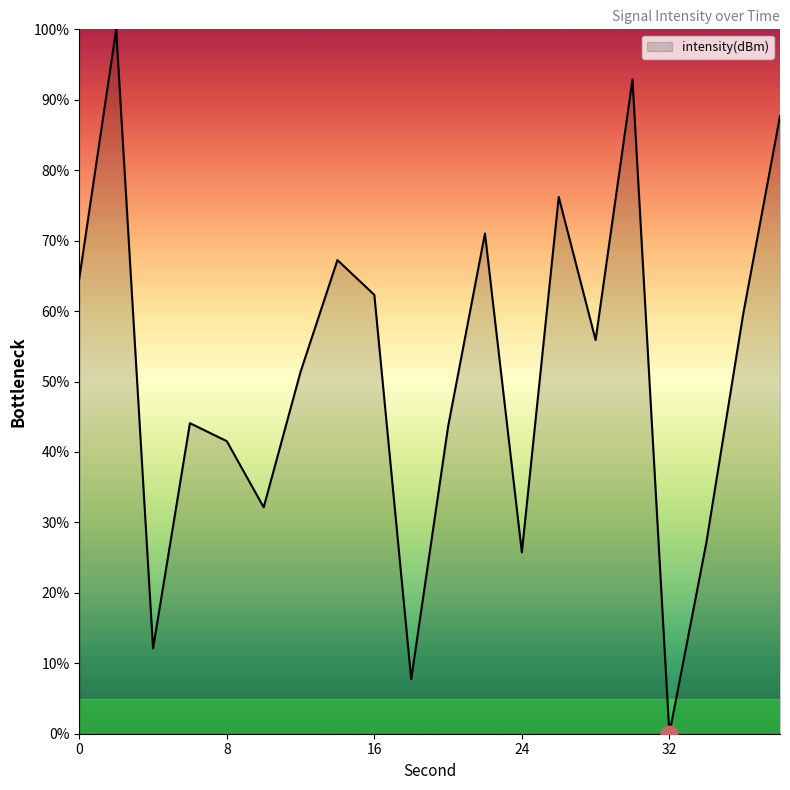

What is the greatest value displayed?

100.0